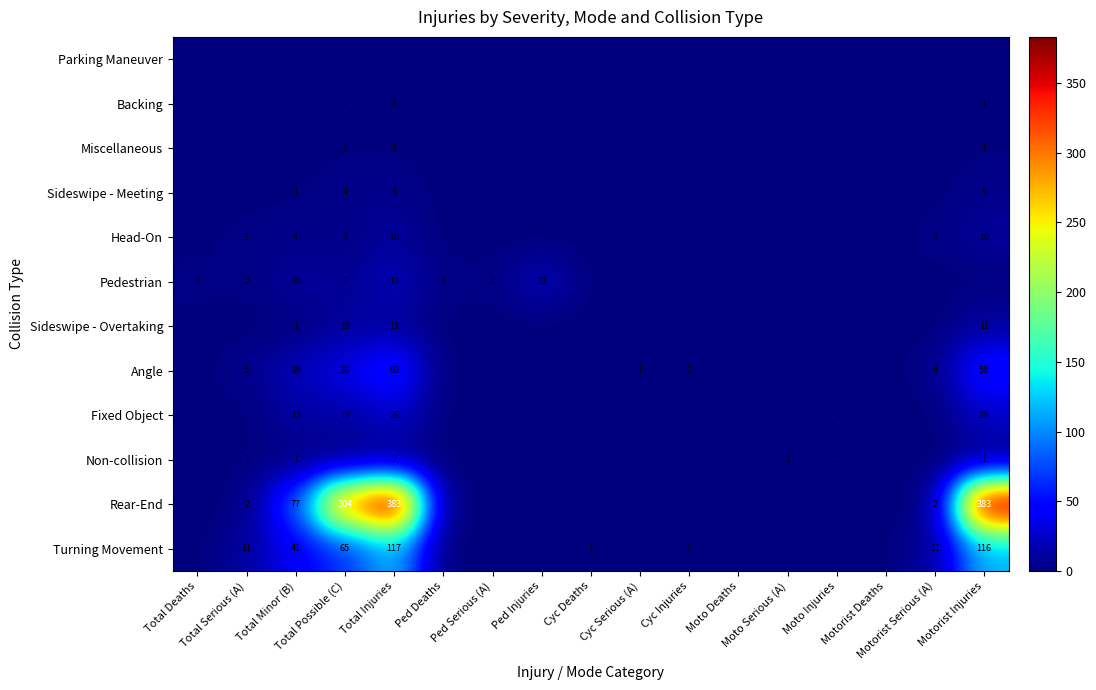

Is the value of Sideswipe - Overtaking at Motorist Deaths greater than the value of Miscellaneous at Total Injuries?

No